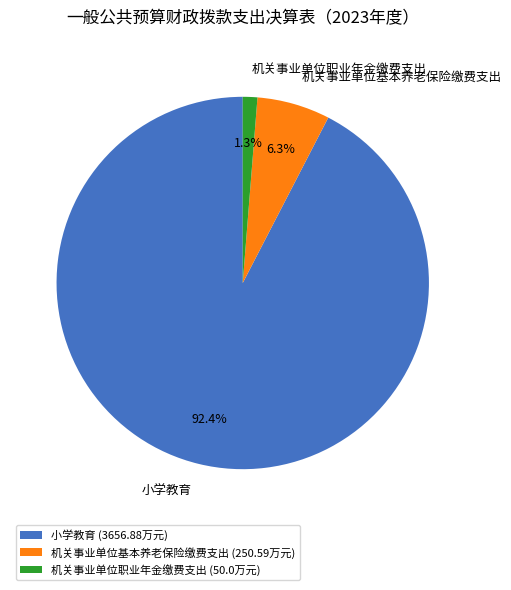

To the nearest percent, what percentage of the pie is 小学教育?

92%